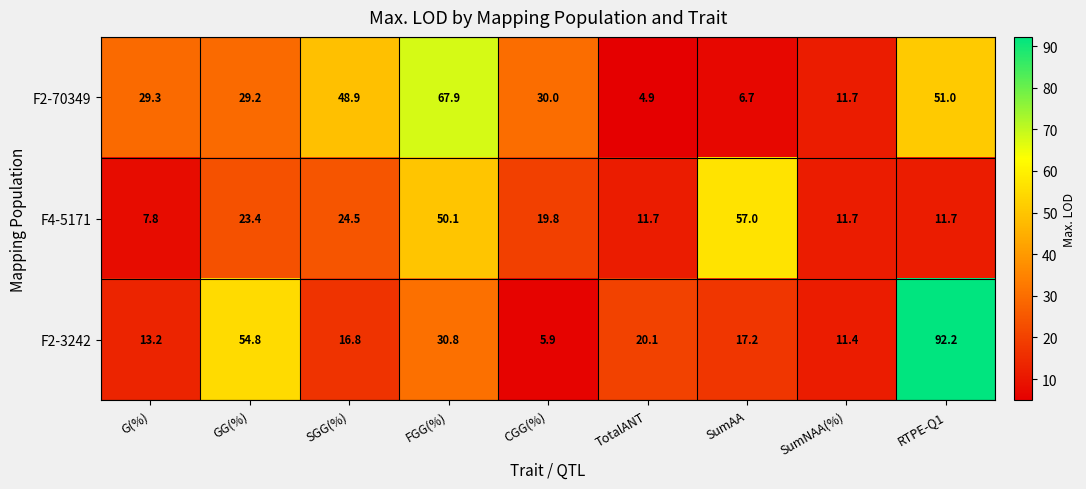

Which series changed the most between G(%) and RTPE-Q1?

F2-3242